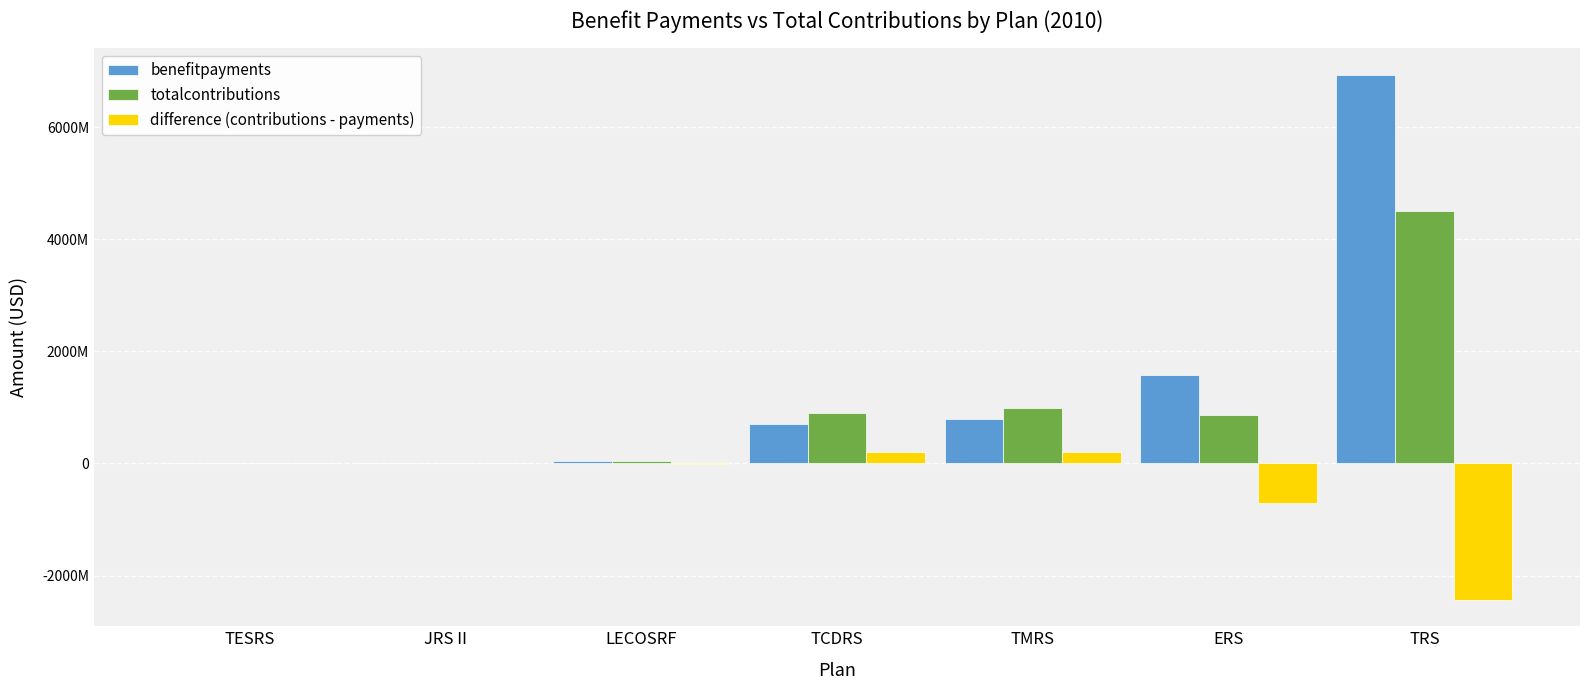

Which series changed the most between JRS II and TRS?

benefitpayments